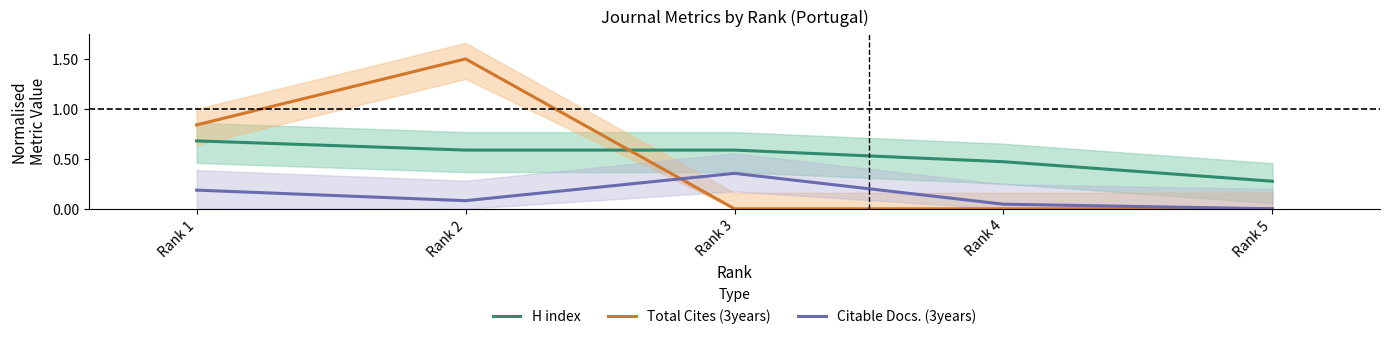

What is the spread (max minus min) of values at Rank 3?

0.6